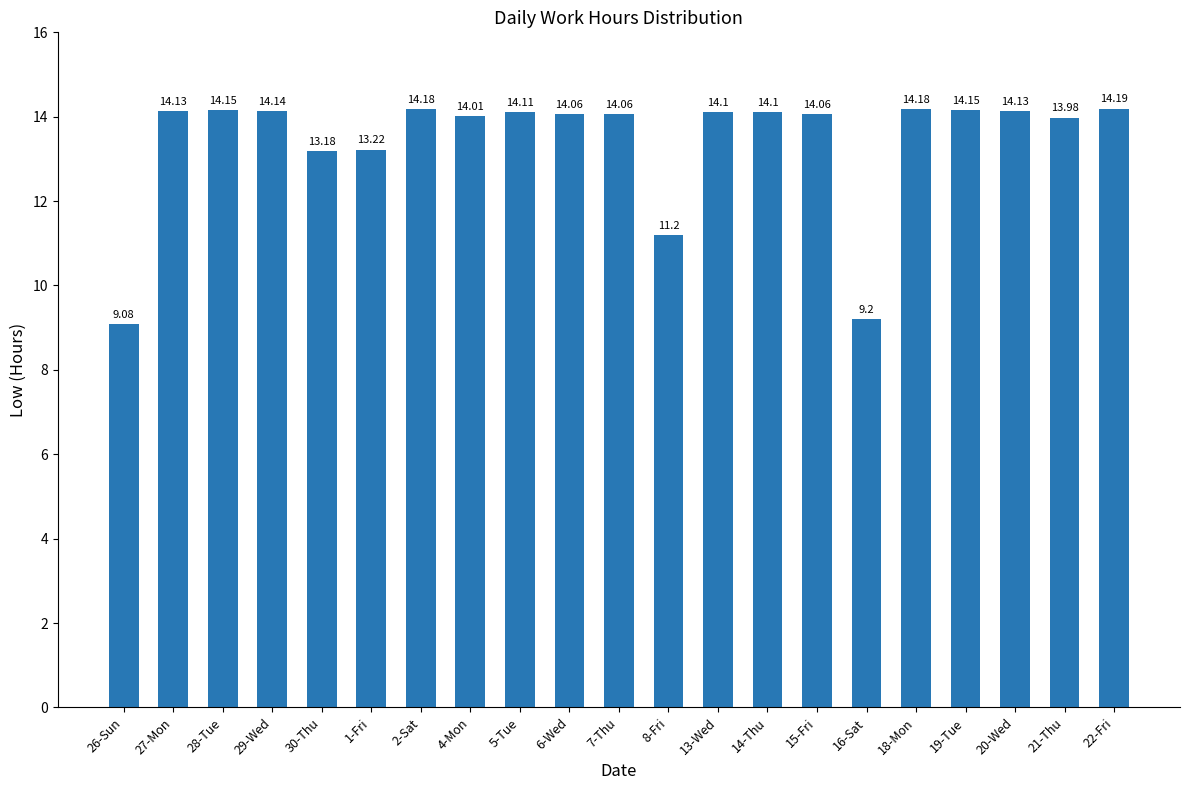

Is it true that the value at 29-Wed is 2.9?

False